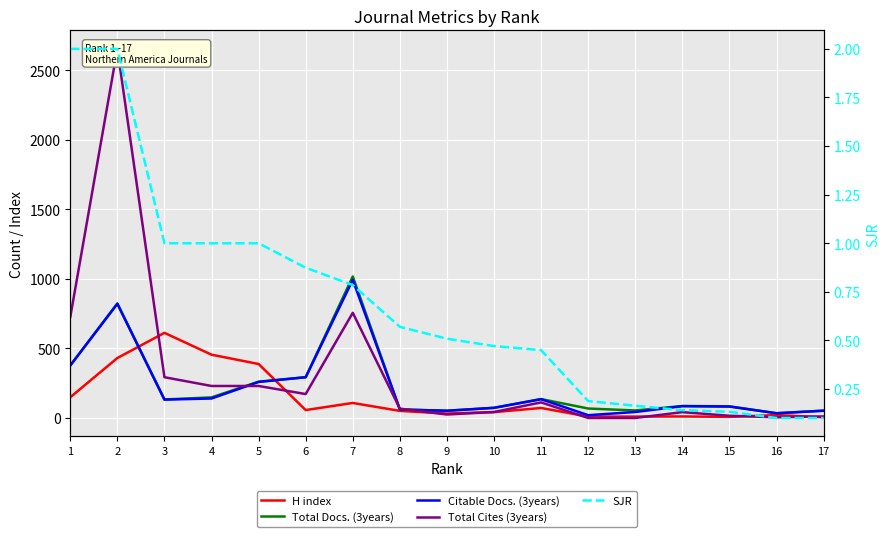

What is the average value of the Total Docs. (3years) series?

220.8